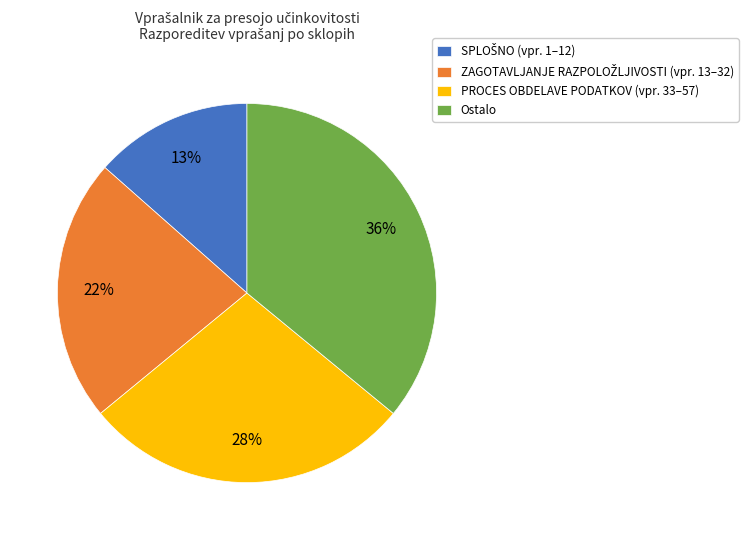

The PROCES OBDELAVE PODATKOV (vpr. 33–57) slice represents 13% of the pie. True or false?

False